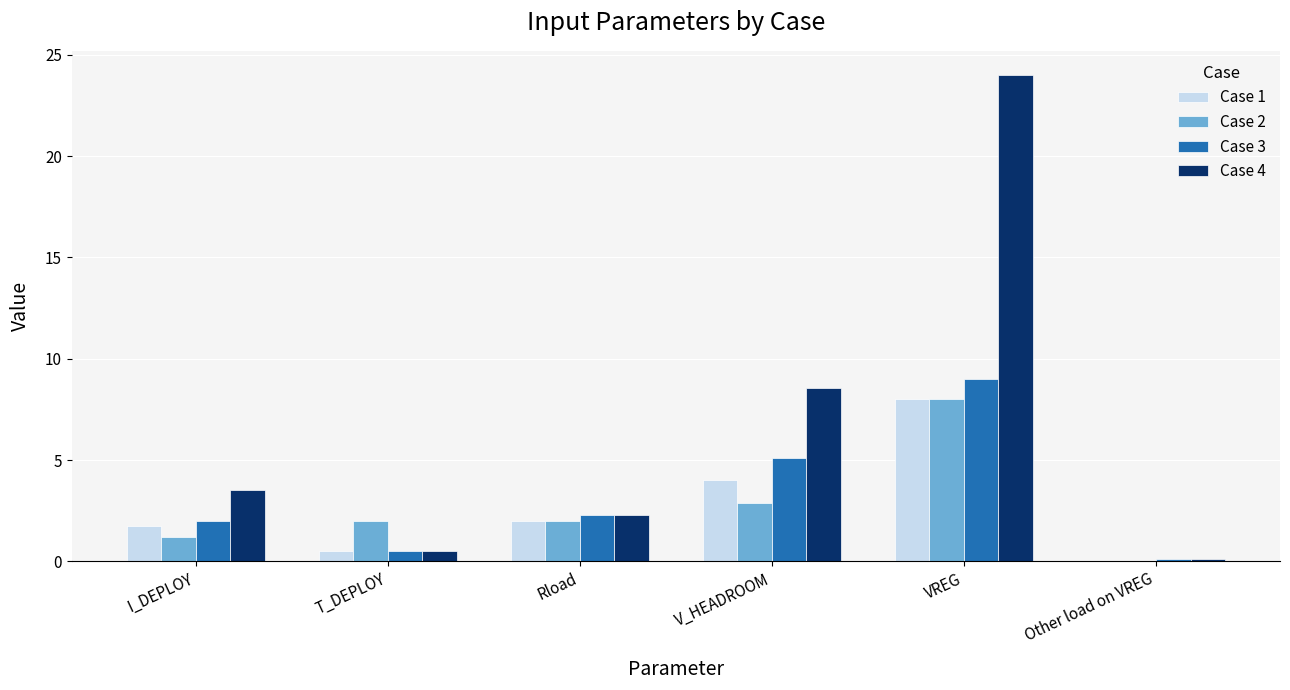

True or false: Case 4 has a value of 8.5 at V_HEADROOM.

True